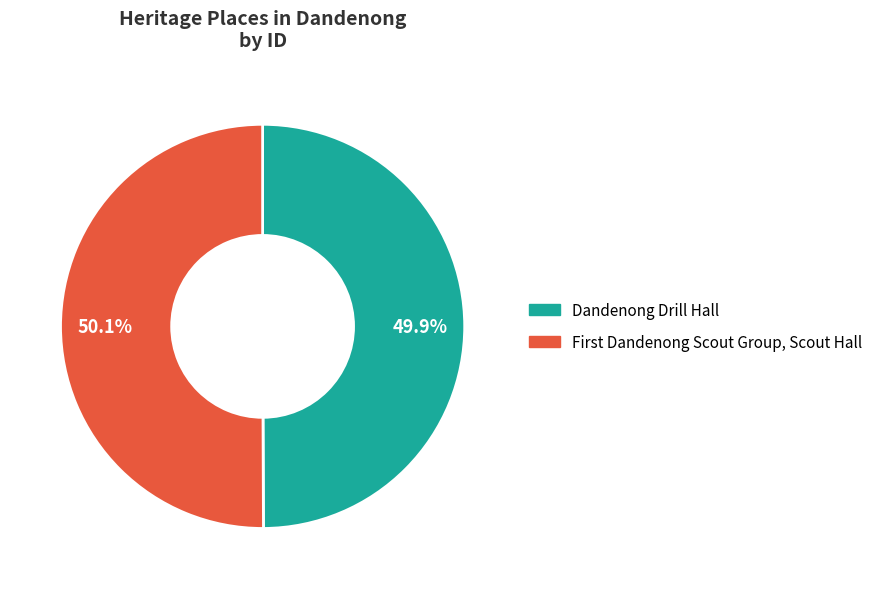

Is there any slice that represents more than half of the pie?

Yes